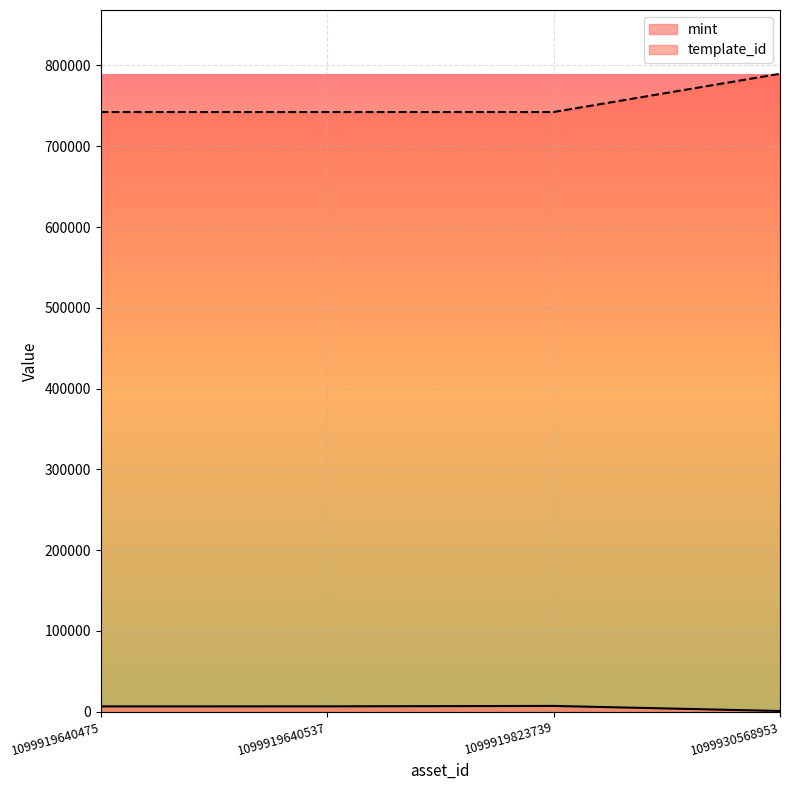

List the series in order of their peak value, lowest first.

mint, template_id